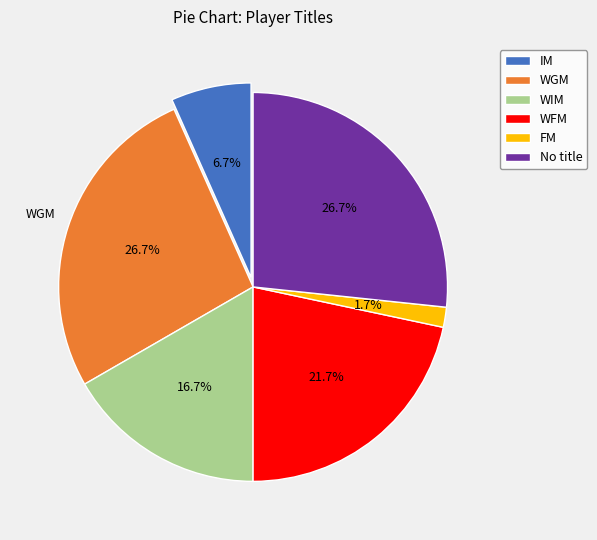

Count the number of slices in the pie.

6